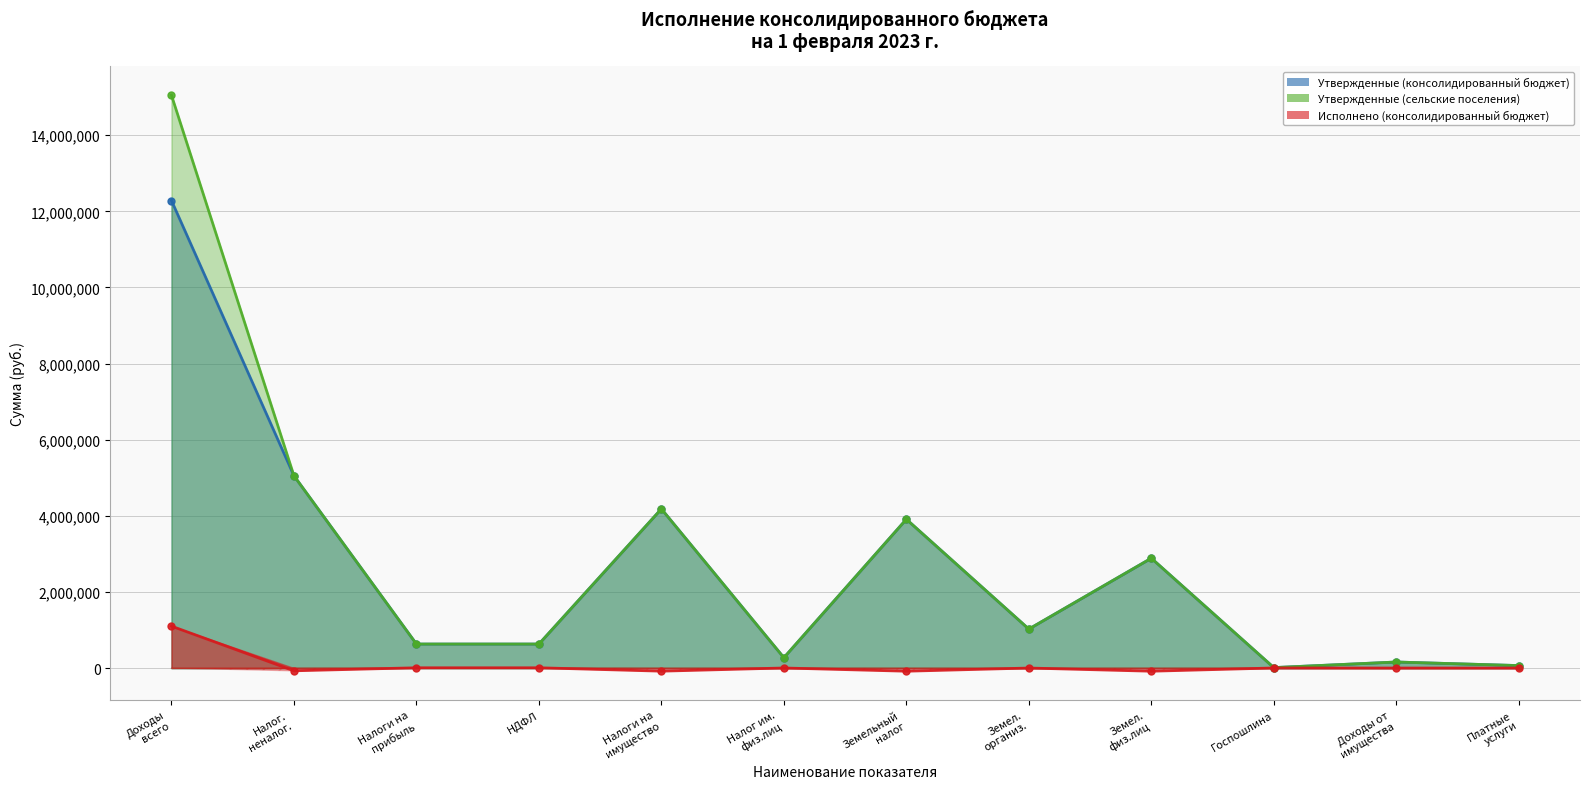

Reading left to right, list all the values displayed in this chart.

Утвержденные (консолидированный бюджет): 12285100.0	5052500.0	630200.0	630200.0	4181500.0	271900.0	3909600.0	1024000.0	2885600.0	11400.0	158300.0	64500.0
Утвержденные (сельские поселения): 15052000.0	5052500.0	630200.0	630200.0	4181500.0	271900.0	3909600.0	1024000.0	2885600.0	11400.0	158300.0	64500.0
Исполнено (консолидированный бюджет): 1101108.9	-72901.9	7017.1	7017.1	-82460.0	1194.2	-83654.1	0.0	-83654.1	1500.0	0.0	0.0